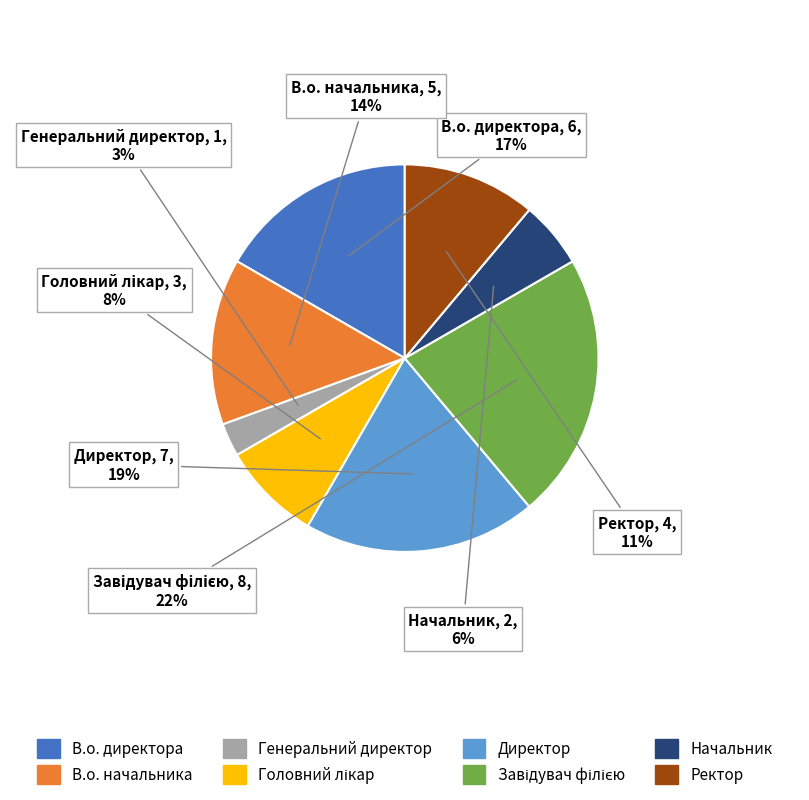

Is the sum of Директор and Генеральний директор greater than half?

No